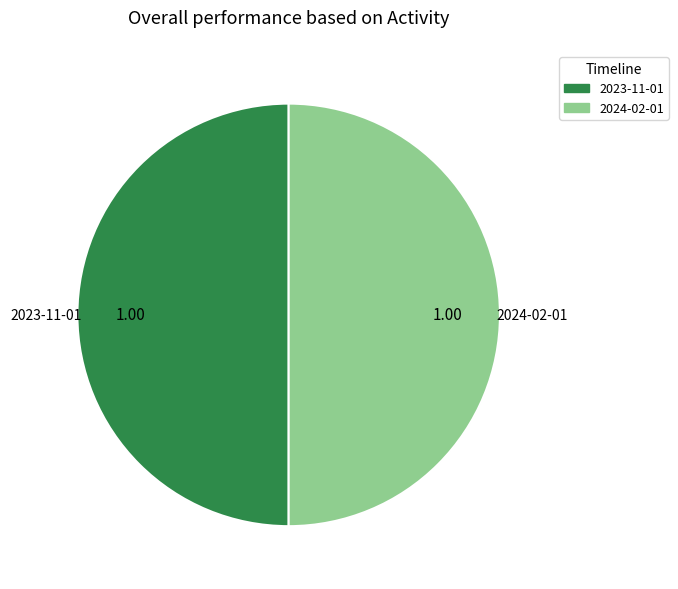

Approximately how many times larger is the value at 2023-11-01 compared to 2024-02-01?

1.0